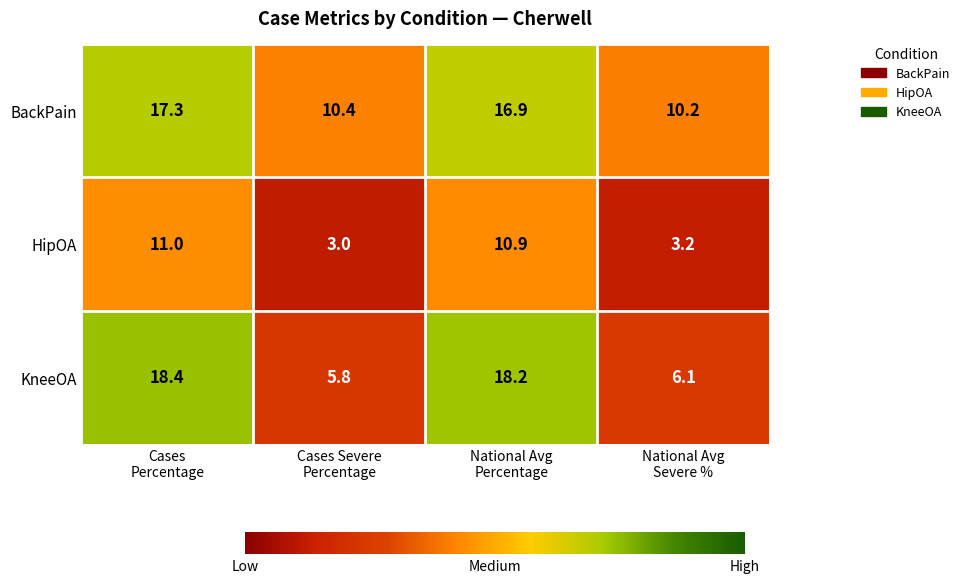

At National Avg
Severe %, list the series in order from smallest to largest.

HipOA, KneeOA, BackPain